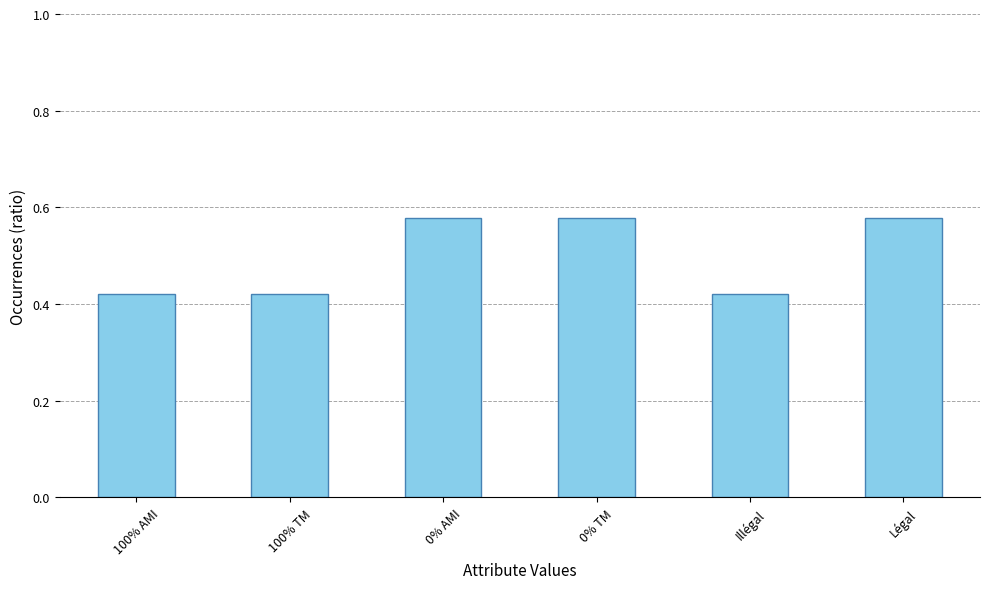

What is the label of the 2nd bar from the left?

100% TM